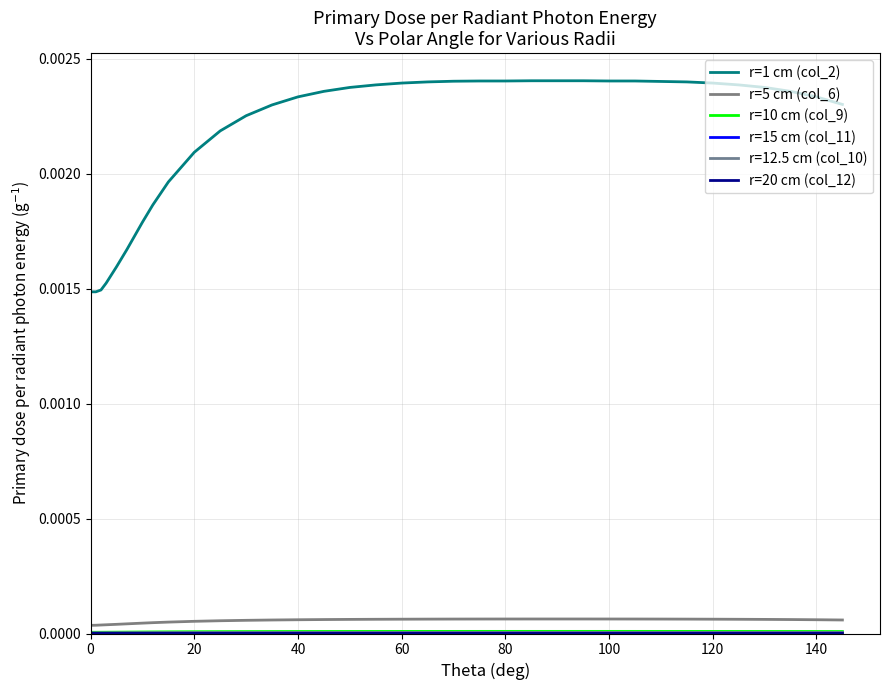

Count the r=10 cm (col_9) values in the range 0 to 1.

35